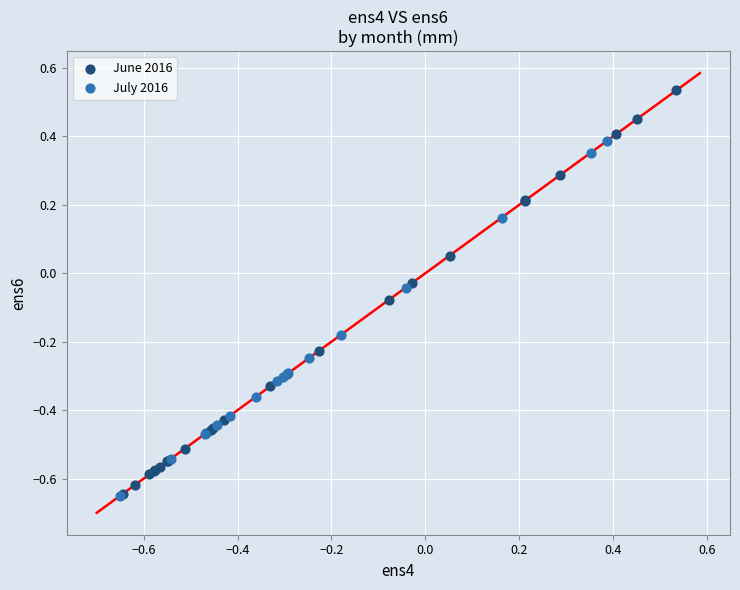

Which series has the widest spread of Y values?

June 2016